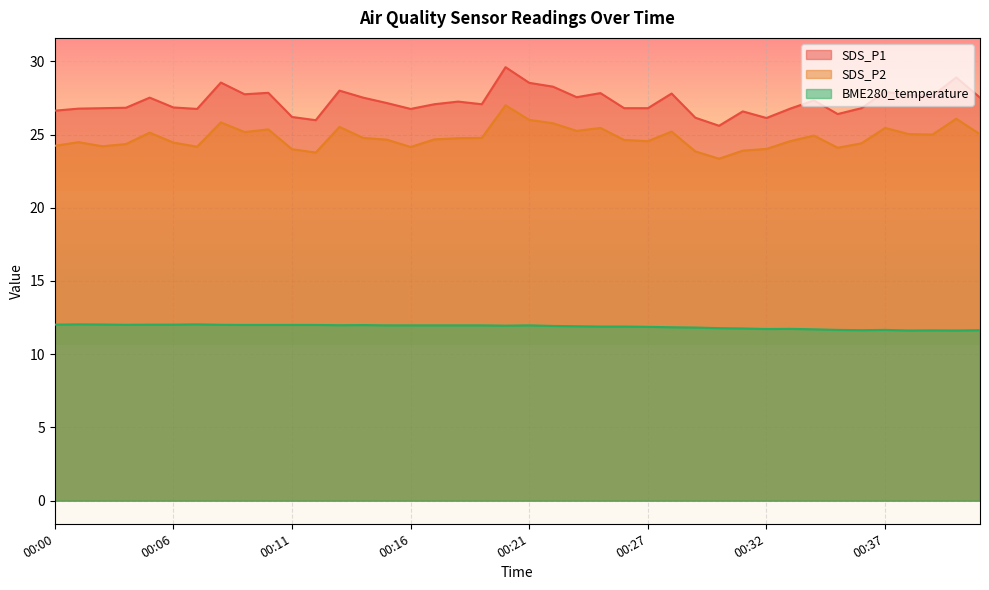

Reading left to right, transcribe all the data shown in this chart.

SDS_P1: 00:00=26.6	00:01=26.8	00:03=26.8	00:04=26.8	00:05=27.5	00:06=26.9	00:07=26.8	00:08=28.6	00:09=27.8	00:10=27.9	00:11=26.2	00:12=26.0	00:13=28.0	00:14=27.5	00:15=27.1	00:16=26.8	00:17=27.1	00:18=27.2	00:19=27.1	00:20=29.6	00:21=28.5	00:23=28.3	00:24=27.6	00:25=27.8	00:26=26.8	00:27=26.8	00:28=27.8	00:29=26.1	00:30=25.6	00:31=26.6	00:32=26.1	00:33=26.8	00:34=27.3	00:35=26.4	00:36=26.8	00:37=27.9	00:38=27.7	00:39=27.6	00:40=28.9	00:41=27.5
SDS_P2: 00:00=24.2	00:01=24.5	00:03=24.2	00:04=24.4	00:05=25.1	00:06=24.4	00:07=24.2	00:08=25.8	00:09=25.2	00:10=25.4	00:11=24.0	00:12=23.8	00:13=25.5	00:14=24.8	00:15=24.6	00:16=24.1	00:17=24.7	00:18=24.8	00:19=24.8	00:20=27.0	00:21=26.0	00:23=25.8	00:24=25.2	00:25=25.4	00:26=24.6	00:27=24.6	00:28=25.2	00:29=23.9	00:30=23.4	00:31=23.9	00:32=24.0	00:33=24.6	00:34=24.9	00:35=24.1	00:36=24.4	00:37=25.4	00:38=25.0	00:39=25.0	00:40=26.1	00:41=25.0
BME280_temperature: 00:00=12.0	00:01=12.0	00:03=12.0	00:04=12.0	00:05=12.0	00:06=12.0	00:07=12.0	00:08=12.0	00:09=12.0	00:10=12.0	00:11=12.0	00:12=12.0	00:13=12.0	00:14=12.0	00:15=12.0	00:16=12.0	00:17=12.0	00:18=12.0	00:19=12.0	00:20=11.9	00:21=12.0	00:23=11.9	00:24=11.9	00:25=11.9	00:26=11.9	00:27=11.9	00:28=11.8	00:29=11.8	00:30=11.8	00:31=11.8	00:32=11.7	00:33=11.7	00:34=11.7	00:35=11.7	00:36=11.6	00:37=11.7	00:38=11.6	00:39=11.6	00:40=11.6	00:41=11.6